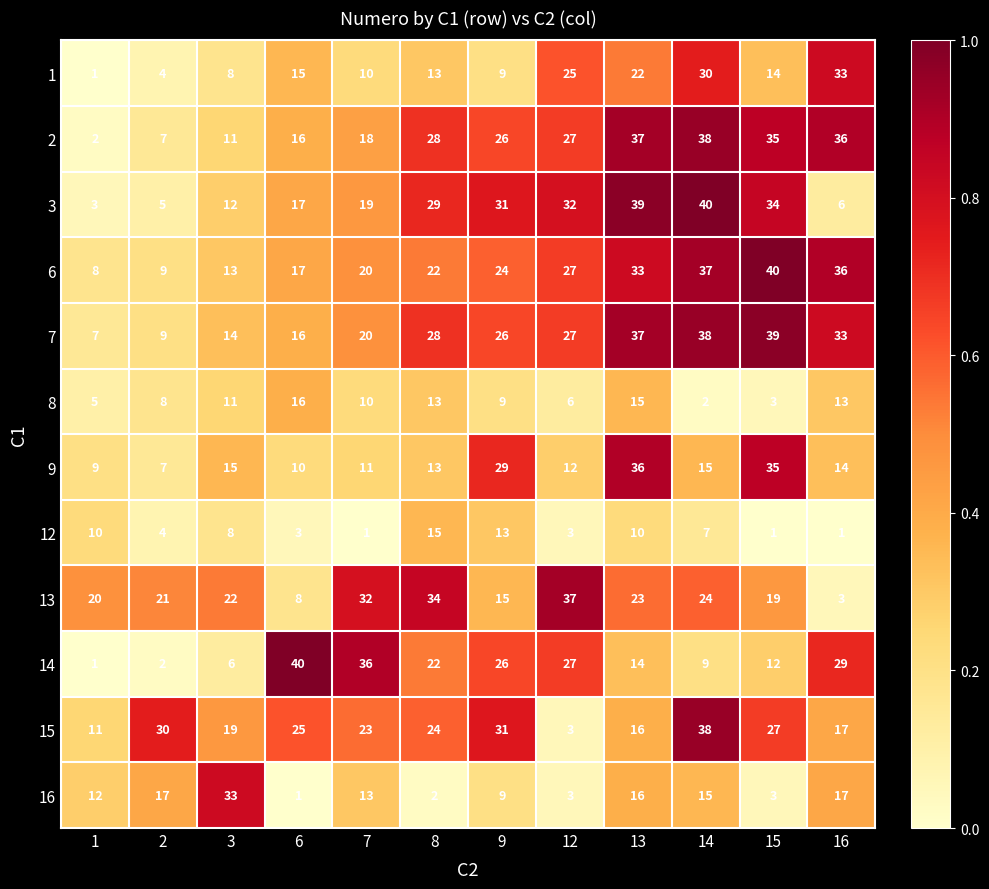

Which series has the largest range (max minus min)?

14